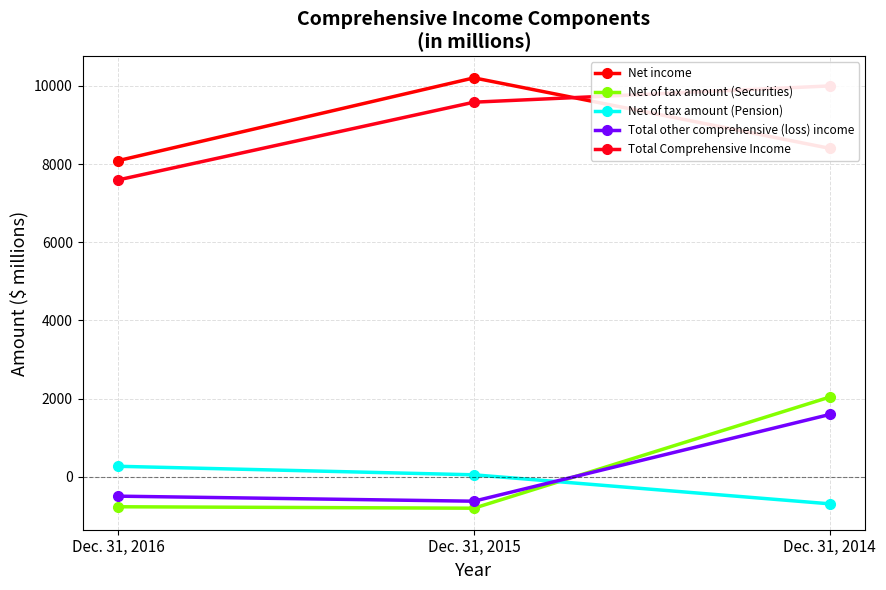

What is the average value of the Net of tax amount (Securities) series?

159